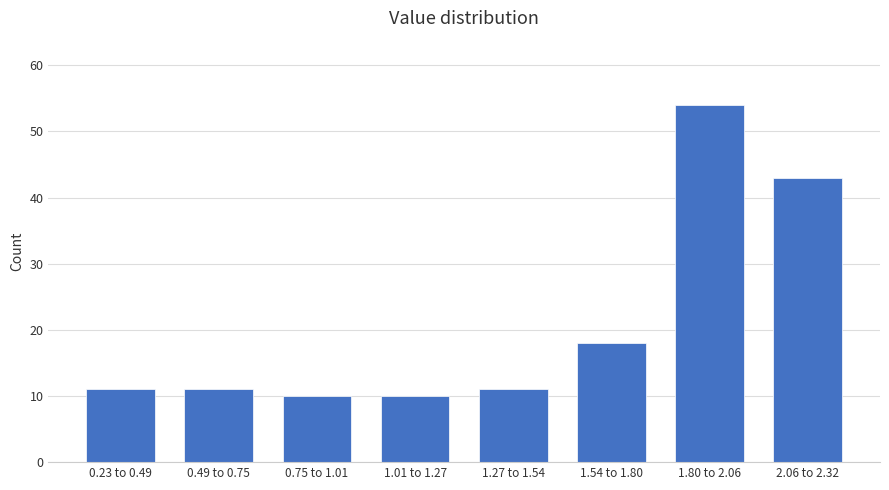

Reading left to right, list all the values displayed in this chart.

11	11	10	10	11	18	54	43